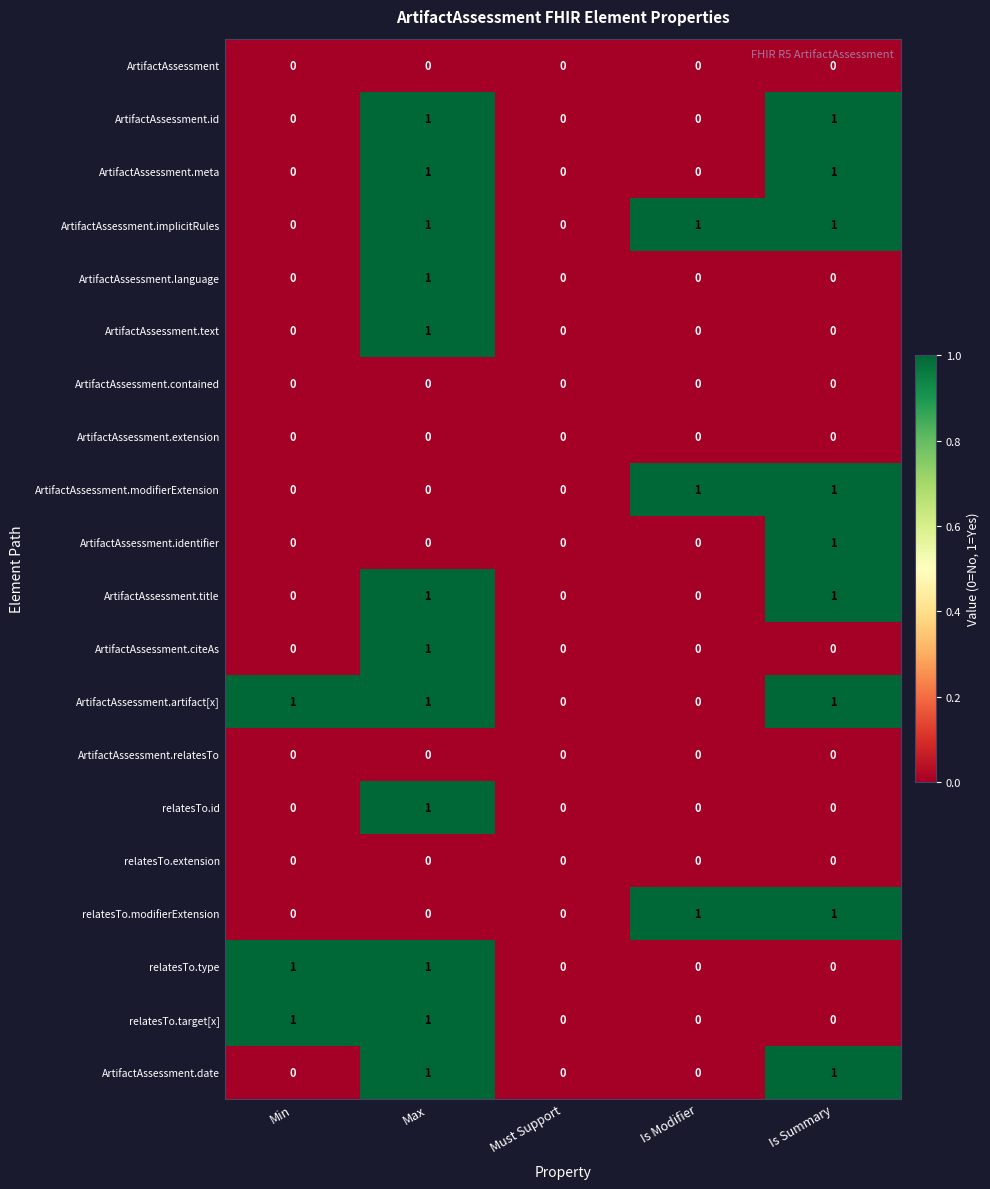

Is the value of ArtifactAssessment.contained at Is Summary greater than the value of ArtifactAssessment.modifierExtension at Is Modifier?

No